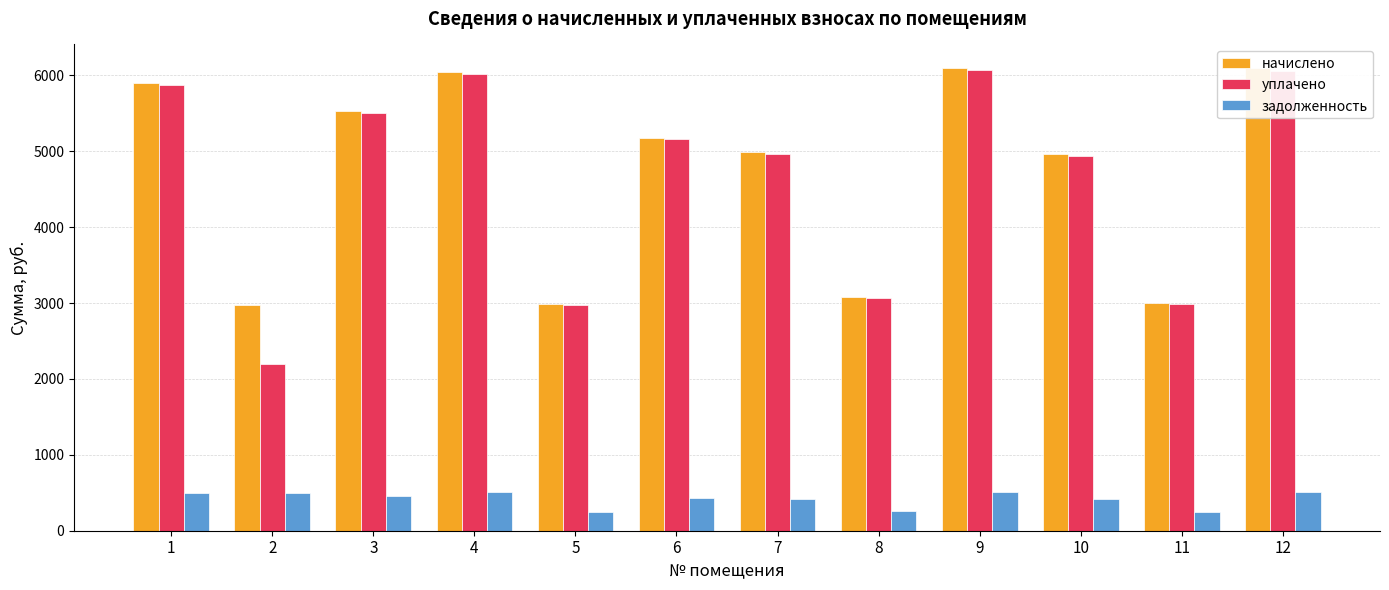

At which label does начислено first exceed 5181?

1